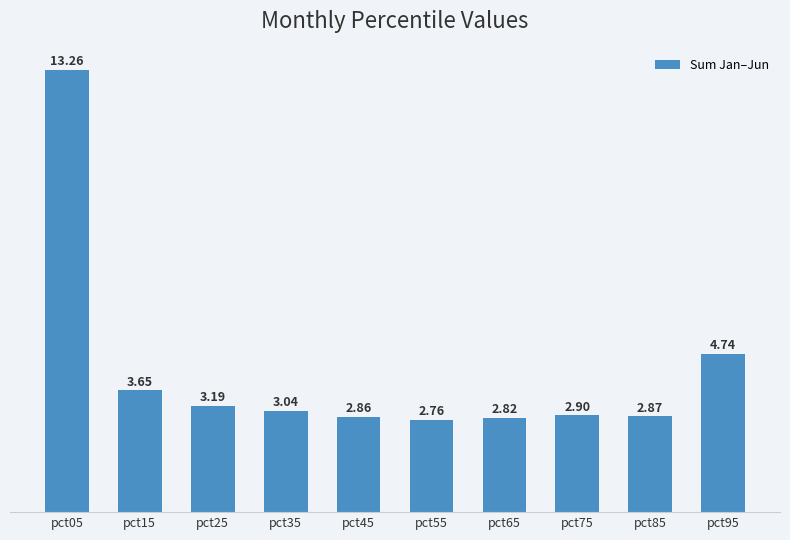

How many data points does each series have?

10